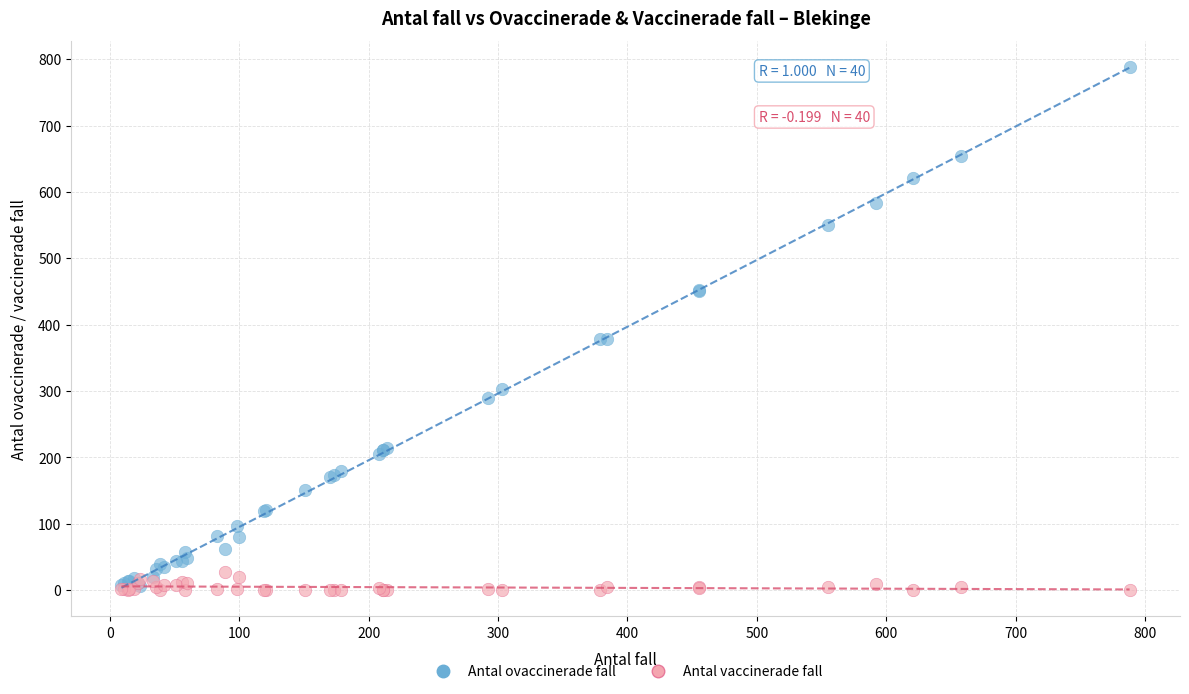

Which series contains the highest Y value?

Antal ovaccinerade fall